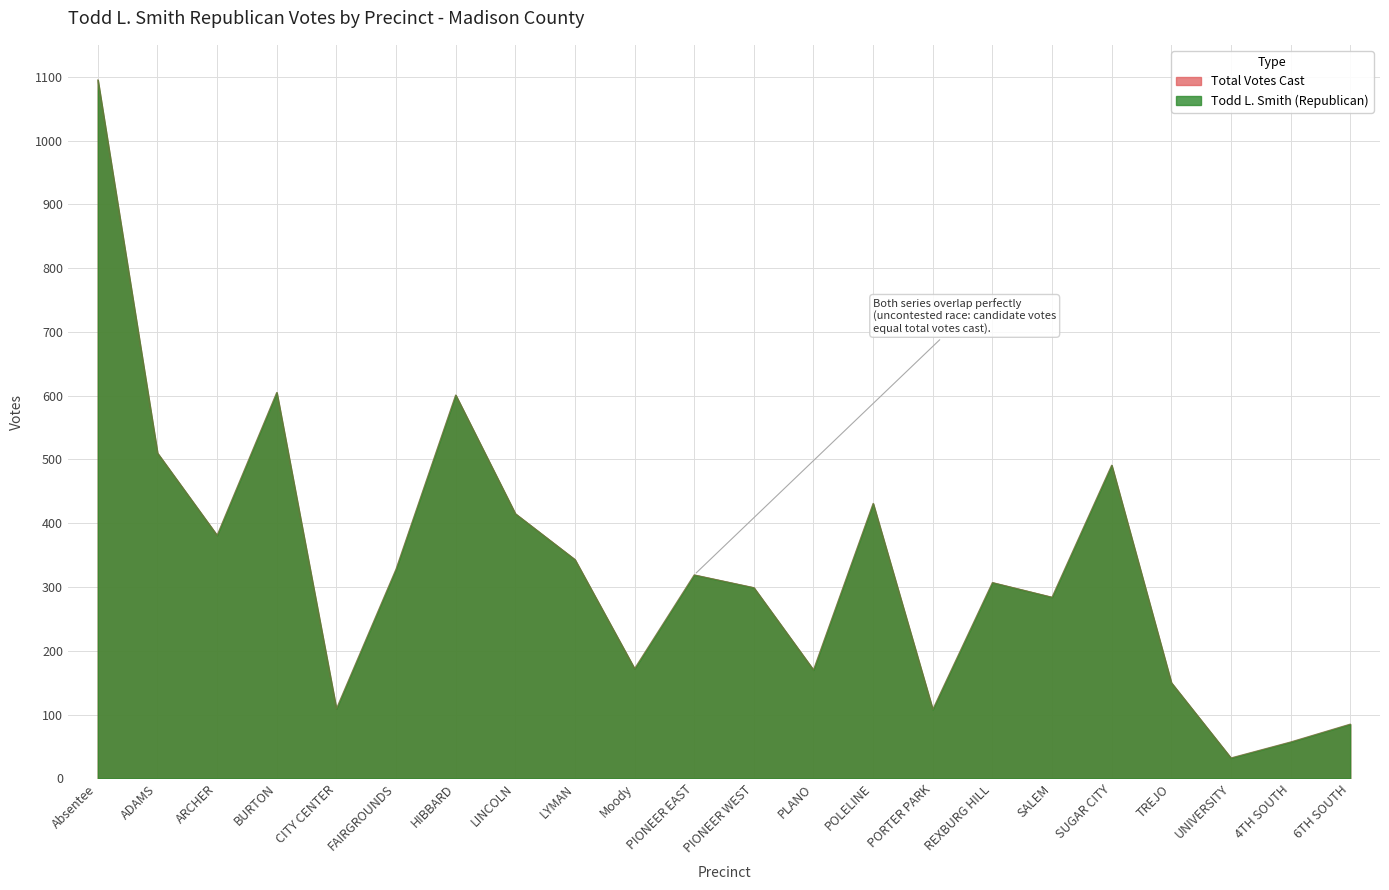

How many values in the Todd L. Smith (Republican) series are below 319?

11